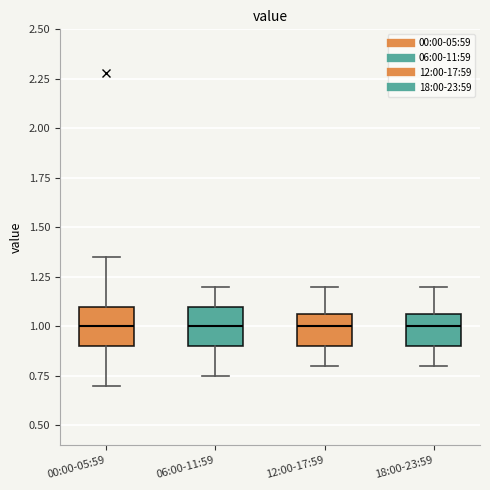

Where does the upper whisker of the box for 12:00-17:59 end on the y-axis? The values are not printed on the chart, so give them approximately, as read against the axis.

1.20